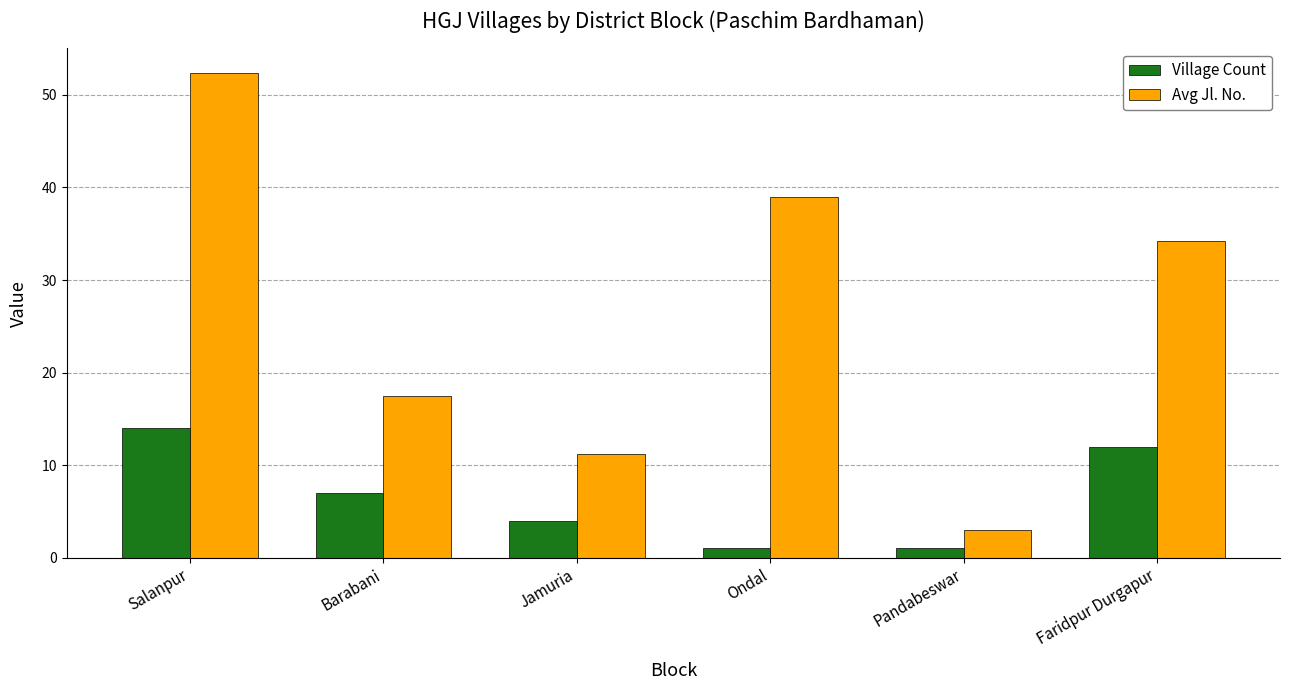

What is the spread (max minus min) of values at Ondal?

38.0